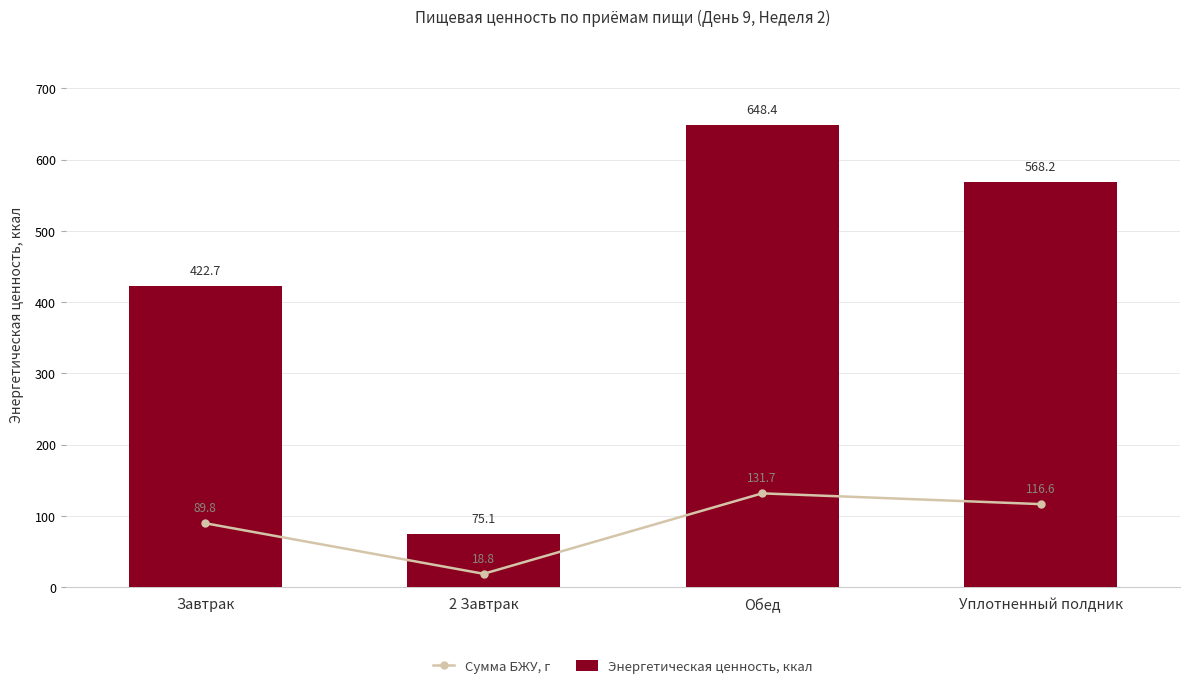

Reading left to right, list all the values displayed in this chart.

Сумма БЖУ, г: Завтрак=89.8	2 Завтрак=18.8	Обед=131.7	Уплотненный полдник=116.6
Энергетическая ценность, ккал: Завтрак=422.7	2 Завтрак=75.1	Обед=648.4	Уплотненный полдник=568.2